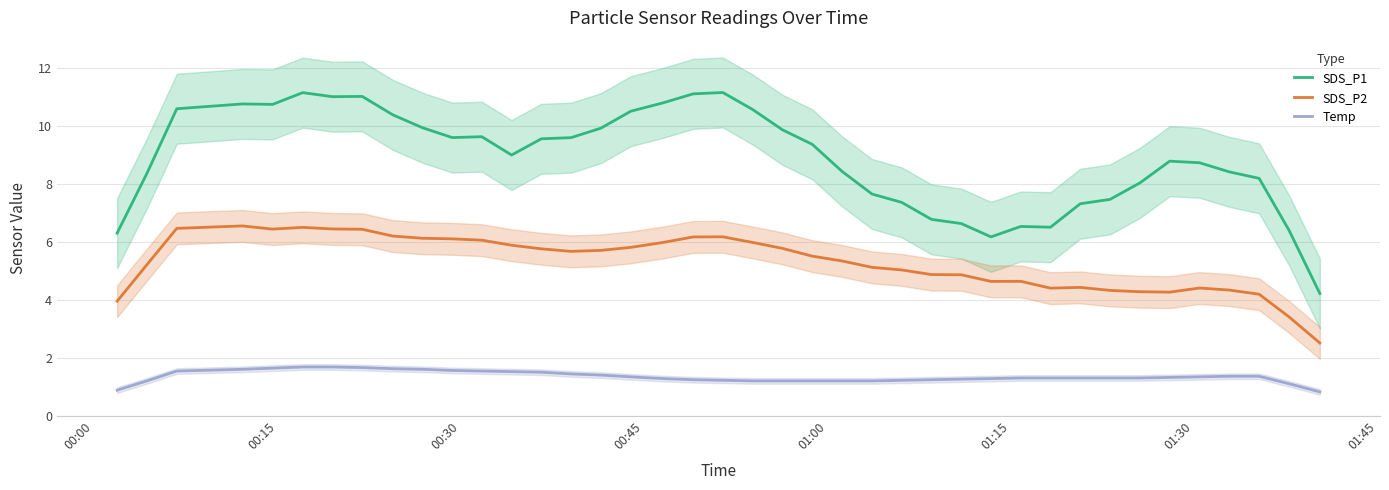

True or false: SDS_P1 and SDS_P2 cross at least once.

False